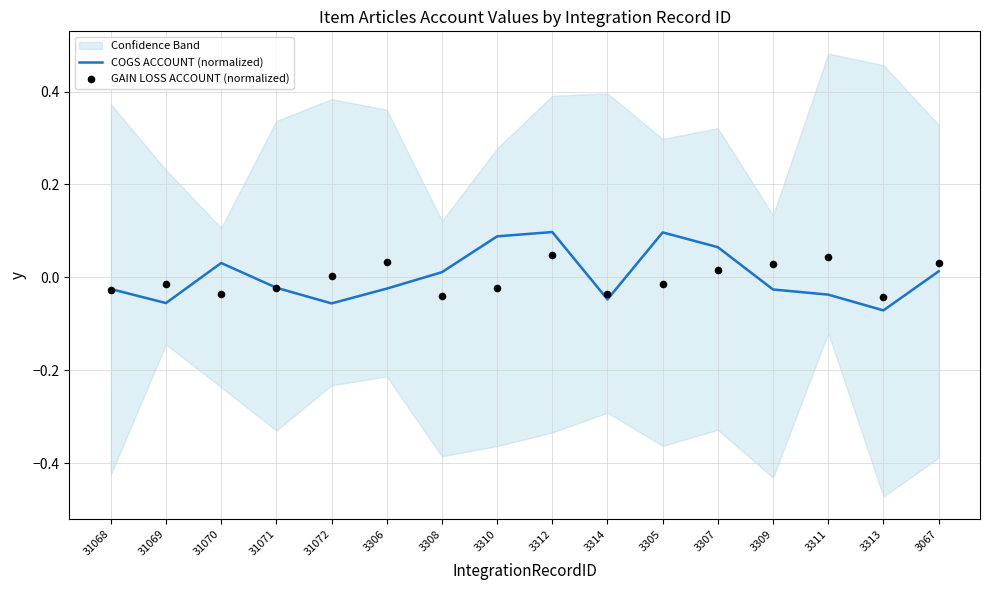

Which series has the largest total across all categories?

COGS ACCOUNT (normalized)